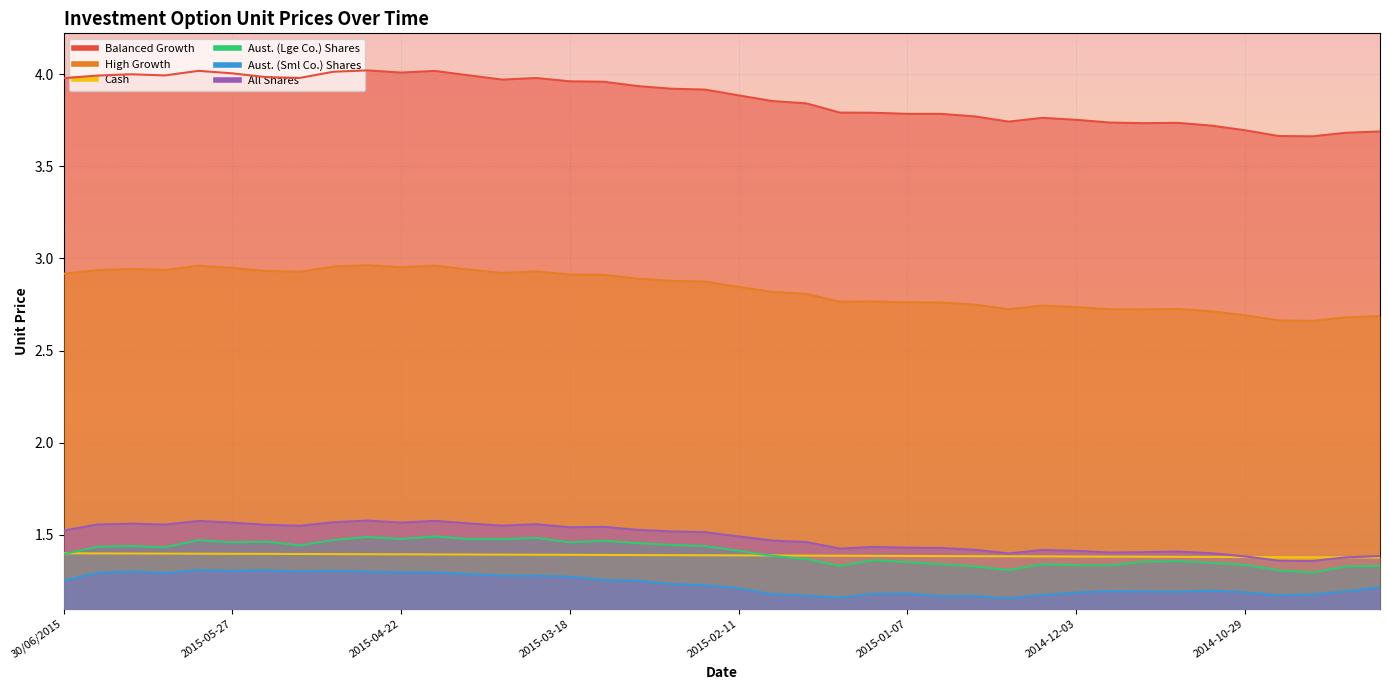

Reading left to right, what are all the values shown in this chart?

Balanced Growth: 30/06/2015=4.0	2015-06-24=4.0	2015-06-17=4.0	2015-06-10=4.0	2015-06-03=4.0	2015-05-27=4.0	2015-05-20=4.0	2015-05-13=4.0	2015-05-06=4.0	2015-04-29=4.0	2015-04-22=4.0	2015-04-15=4.0	2015-04-08=4.0	2015-04-01=4.0	2015-03-25=4.0	2015-03-18=4.0	2015-03-11=4.0	2015-03-04=3.9	2015-02-25=3.9	2015-02-18=3.9	2015-02-11=3.9	2015-02-04=3.9	2015-01-28=3.8	2015-01-21=3.8	2015-01-14=3.8	2015-01-07=3.8	2014-12-31=3.8	2014-12-24=3.8	2014-12-17=3.7	2014-12-10=3.8	2014-12-03=3.8	2014-11-26=3.7	2014-11-19=3.7	2014-11-12=3.7	2014-11-05=3.7	2014-10-29=3.7	2014-10-22=3.7	2014-10-15=3.7	2014-10-08=3.7	2014-10-01=3.7
High Growth: 30/06/2015=2.9	2015-06-24=2.9	2015-06-17=2.9	2015-06-10=2.9	2015-06-03=3.0	2015-05-27=2.9	2015-05-20=2.9	2015-05-13=2.9	2015-05-06=3.0	2015-04-29=3.0	2015-04-22=3.0	2015-04-15=3.0	2015-04-08=2.9	2015-04-01=2.9	2015-03-25=2.9	2015-03-18=2.9	2015-03-11=2.9	2015-03-04=2.9	2015-02-25=2.9	2015-02-18=2.9	2015-02-11=2.8	2015-02-04=2.8	2015-01-28=2.8	2015-01-21=2.8	2015-01-14=2.8	2015-01-07=2.8	2014-12-31=2.8	2014-12-24=2.7	2014-12-17=2.7	2014-12-10=2.7	2014-12-03=2.7	2014-11-26=2.7	2014-11-19=2.7	2014-11-12=2.7	2014-11-05=2.7	2014-10-29=2.7	2014-10-22=2.7	2014-10-15=2.7	2014-10-08=2.7	2014-10-01=2.7
Cash: 30/06/2015=1.4	2015-06-24=1.4	2015-06-17=1.4	2015-06-10=1.4	2015-06-03=1.4	2015-05-27=1.4	2015-05-20=1.4	2015-05-13=1.4	2015-05-06=1.4	2015-04-29=1.4	2015-04-22=1.4	2015-04-15=1.4	2015-04-08=1.4	2015-04-01=1.4	2015-03-25=1.4	2015-03-18=1.4	2015-03-11=1.4	2015-03-04=1.4	2015-02-25=1.4	2015-02-18=1.4	2015-02-11=1.4	2015-02-04=1.4	2015-01-28=1.4	2015-01-21=1.4	2015-01-14=1.4	2015-01-07=1.4	2014-12-31=1.4	2014-12-24=1.4	2014-12-17=1.4	2014-12-10=1.4	2014-12-03=1.4	2014-11-26=1.4	2014-11-19=1.4	2014-11-12=1.4	2014-11-05=1.4	2014-10-29=1.4	2014-10-22=1.4	2014-10-15=1.4	2014-10-08=1.4	2014-10-01=1.4
Aust. (Lge Co.) Shares: 30/06/2015=1.4	2015-06-24=1.4	2015-06-17=1.4	2015-06-10=1.4	2015-06-03=1.5	2015-05-27=1.5	2015-05-20=1.5	2015-05-13=1.4	2015-05-06=1.5	2015-04-29=1.5	2015-04-22=1.5	2015-04-15=1.5	2015-04-08=1.5	2015-04-01=1.5	2015-03-25=1.5	2015-03-18=1.5	2015-03-11=1.5	2015-03-04=1.5	2015-02-25=1.4	2015-02-18=1.4	2015-02-11=1.4	2015-02-04=1.4	2015-01-28=1.4	2015-01-21=1.3	2015-01-14=1.4	2015-01-07=1.4	2014-12-31=1.3	2014-12-24=1.3	2014-12-17=1.3	2014-12-10=1.3	2014-12-03=1.3	2014-11-26=1.3	2014-11-19=1.4	2014-11-12=1.4	2014-11-05=1.3	2014-10-29=1.3	2014-10-22=1.3	2014-10-15=1.3	2014-10-08=1.3	2014-10-01=1.3
Aust. (Sml Co.) Shares: 30/06/2015=1.3	2015-06-24=1.3	2015-06-17=1.3	2015-06-10=1.3	2015-06-03=1.3	2015-05-27=1.3	2015-05-20=1.3	2015-05-13=1.3	2015-05-06=1.3	2015-04-29=1.3	2015-04-22=1.3	2015-04-15=1.3	2015-04-08=1.3	2015-04-01=1.3	2015-03-25=1.3	2015-03-18=1.3	2015-03-11=1.3	2015-03-04=1.3	2015-02-25=1.2	2015-02-18=1.2	2015-02-11=1.2	2015-02-04=1.2	2015-01-28=1.2	2015-01-21=1.2	2015-01-14=1.2	2015-01-07=1.2	2014-12-31=1.2	2014-12-24=1.2	2014-12-17=1.2	2014-12-10=1.2	2014-12-03=1.2	2014-11-26=1.2	2014-11-19=1.2	2014-11-12=1.2	2014-11-05=1.2	2014-10-29=1.2	2014-10-22=1.2	2014-10-15=1.2	2014-10-08=1.2	2014-10-01=1.2
All Shares: 30/06/2015=1.5	2015-06-24=1.6	2015-06-17=1.6	2015-06-10=1.6	2015-06-03=1.6	2015-05-27=1.6	2015-05-20=1.6	2015-05-13=1.5	2015-05-06=1.6	2015-04-29=1.6	2015-04-22=1.6	2015-04-15=1.6	2015-04-08=1.6	2015-04-01=1.5	2015-03-25=1.6	2015-03-18=1.5	2015-03-11=1.5	2015-03-04=1.5	2015-02-25=1.5	2015-02-18=1.5	2015-02-11=1.5	2015-02-04=1.5	2015-01-28=1.5	2015-01-21=1.4	2015-01-14=1.4	2015-01-07=1.4	2014-12-31=1.4	2014-12-24=1.4	2014-12-17=1.4	2014-12-10=1.4	2014-12-03=1.4	2014-11-26=1.4	2014-11-19=1.4	2014-11-12=1.4	2014-11-05=1.4	2014-10-29=1.4	2014-10-22=1.4	2014-10-15=1.4	2014-10-08=1.4	2014-10-01=1.4